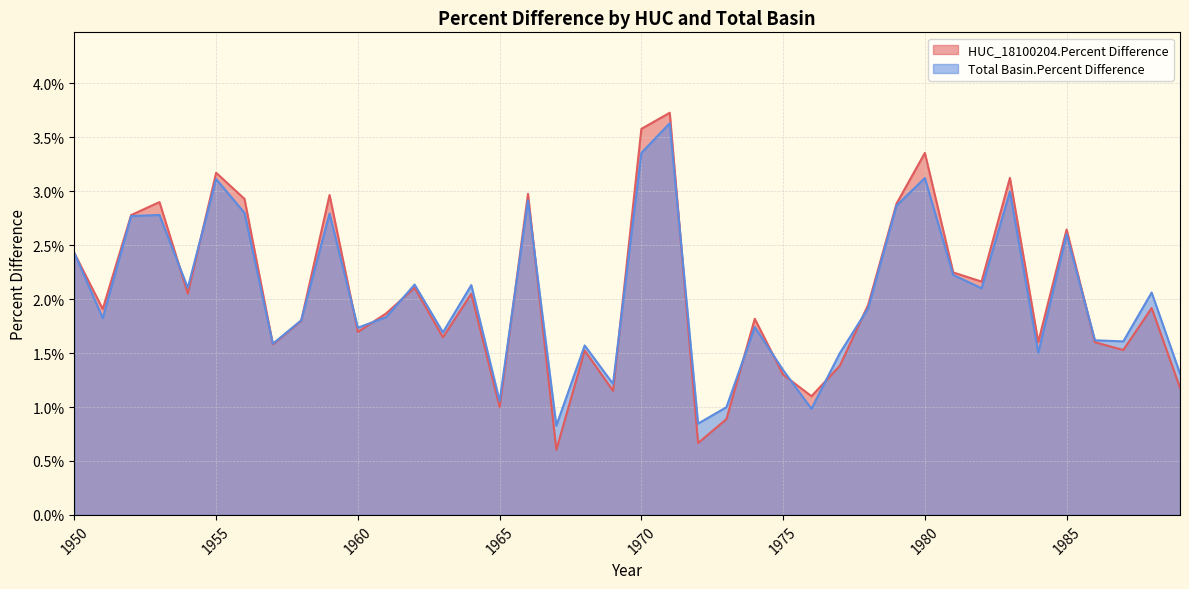

At which category is the sum across all series the highest?

1971